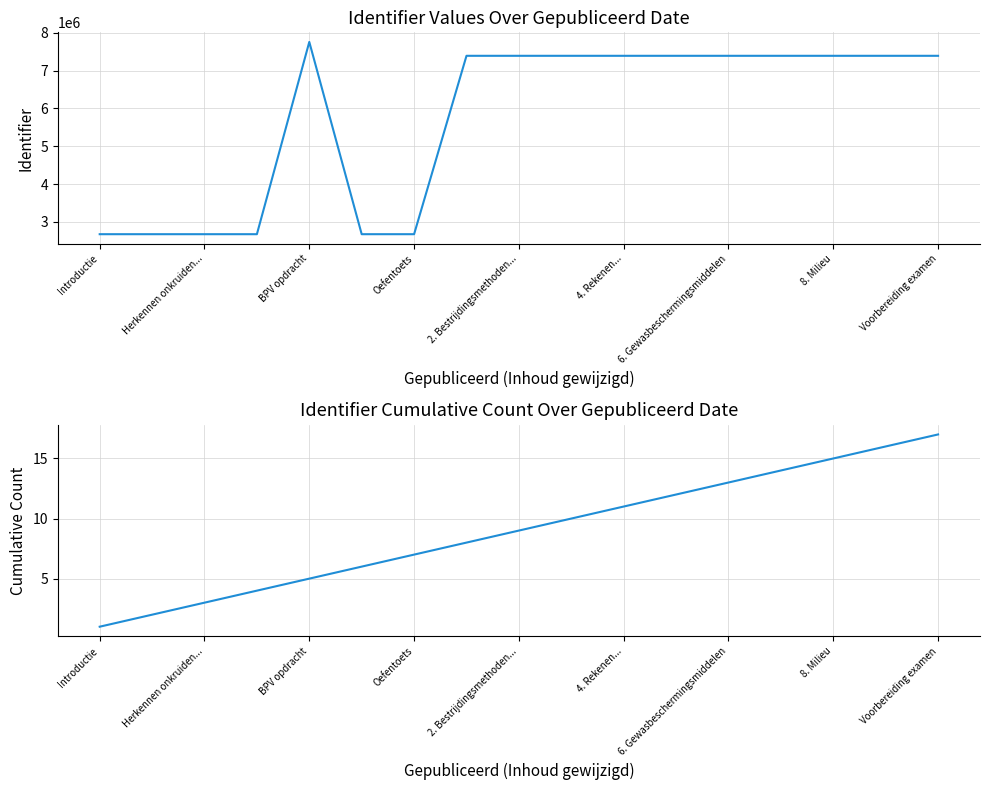

True or false: Cumulative Count and Identifier cross at least once.

False